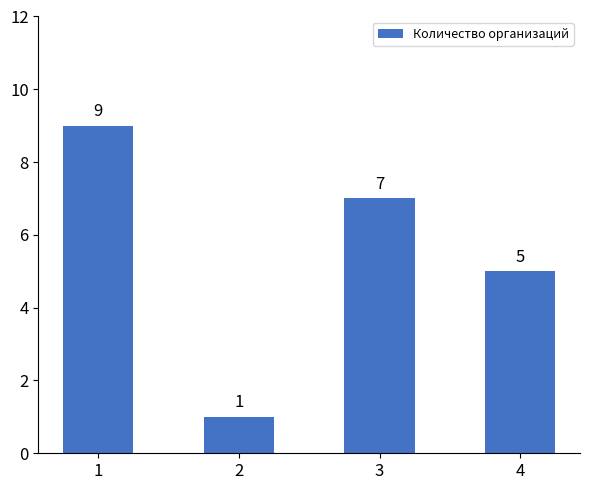

Reading left to right, extract all data points from this chart.

1=9	2=1	3=7	4=5